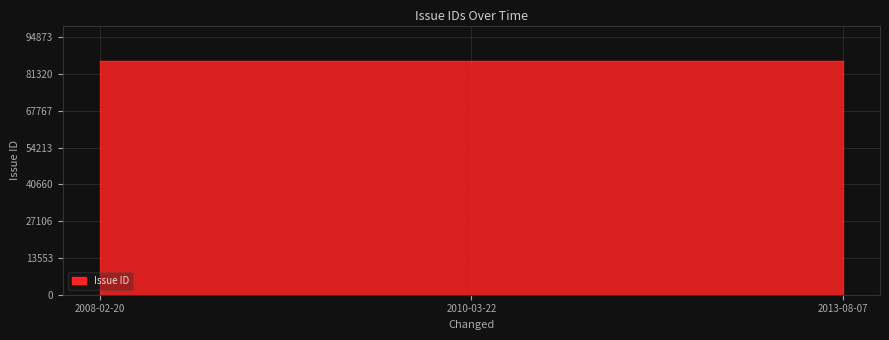

Rank the categories by value from lowest to highest.

2013-08-07, 2010-03-22, 2008-02-20